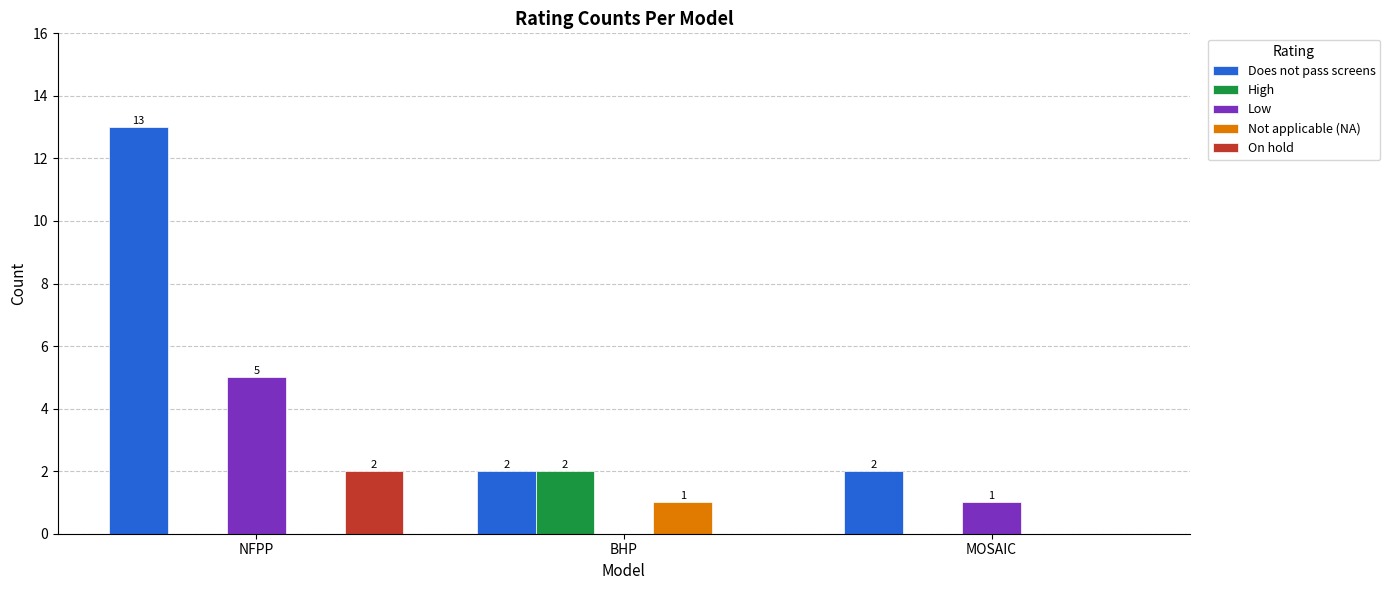

The On hold series shows -1 at MOSAIC. True or false?

False